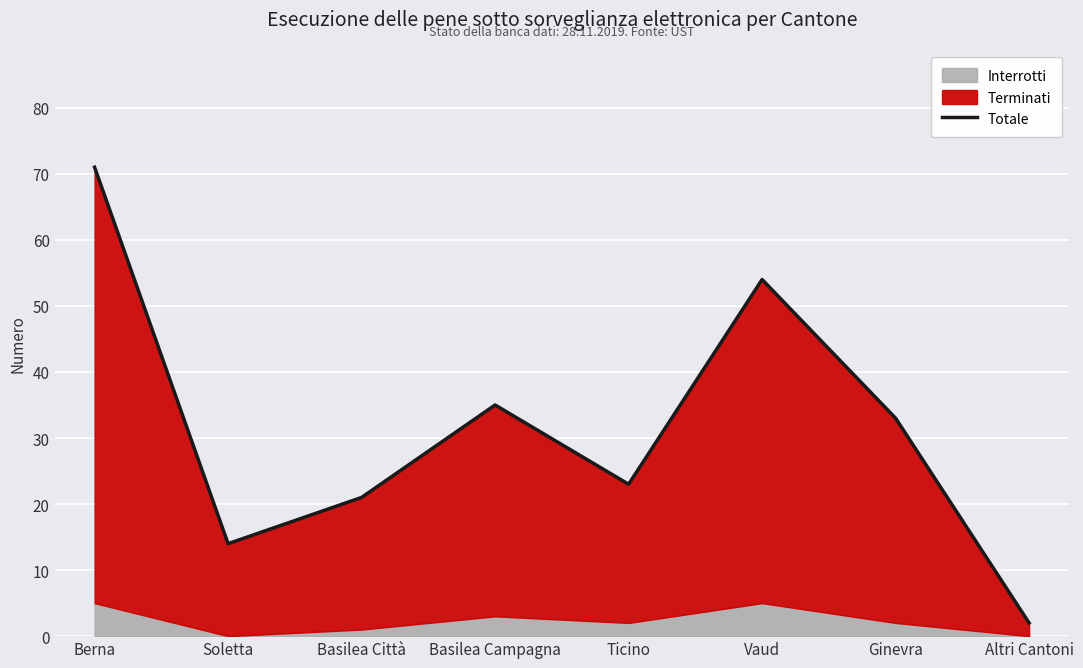

At which category does the data reach its first local valley?

Soletta